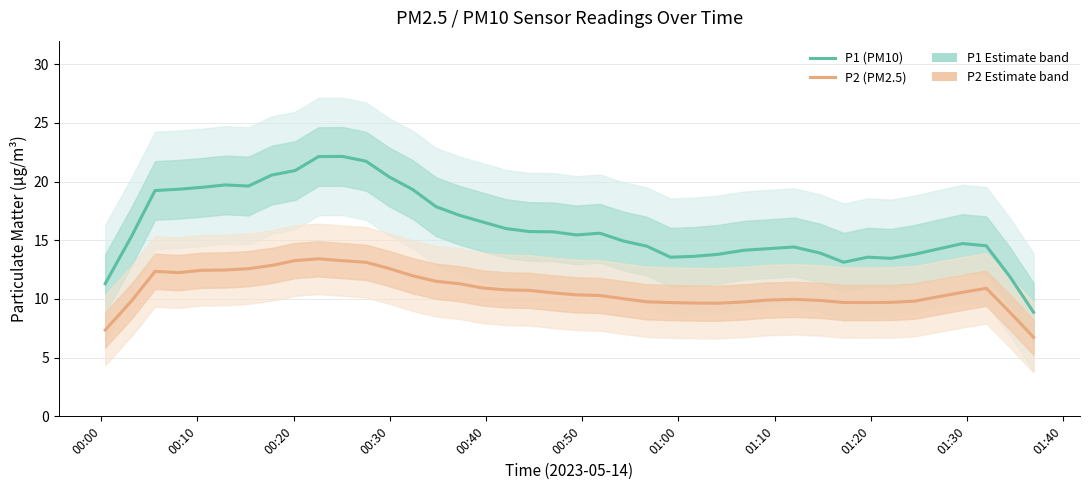

True or false: P1 (PM10) and P2 (PM2.5) cross at least once.

False